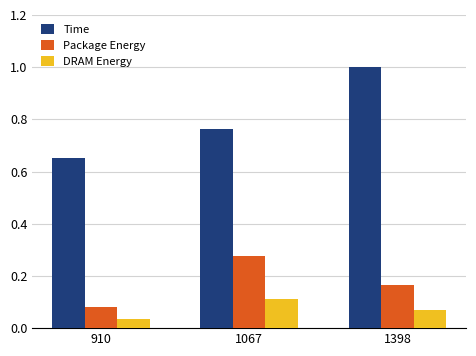

Where is DRAM Energy nearest to the value 0?

910